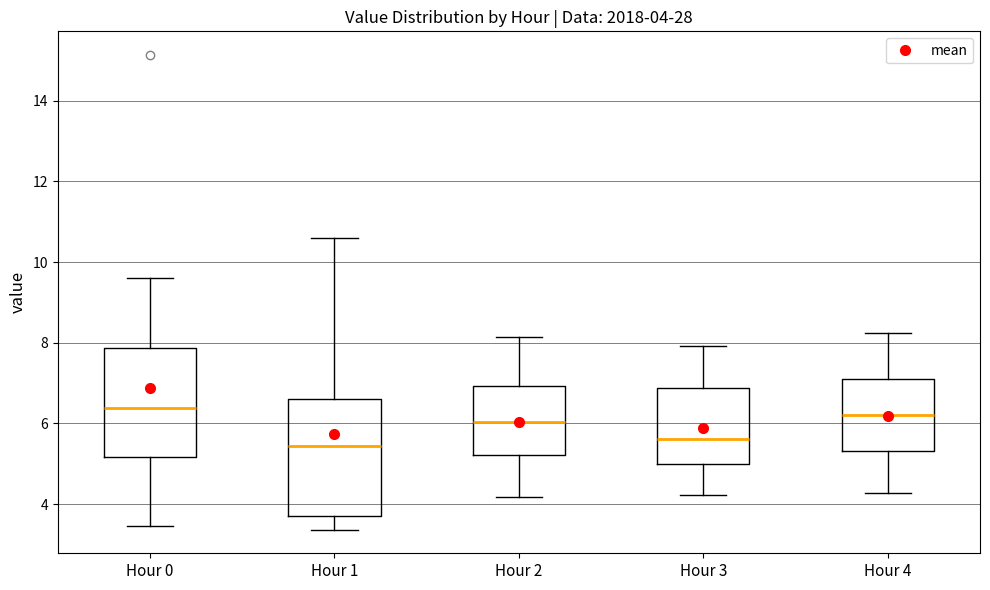

Comparing the boxes themselves (not the whiskers), which one is the tallest?

Hour 1